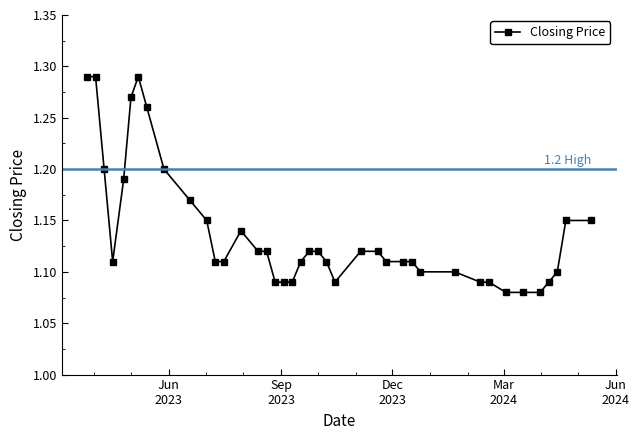

What is the sum of all values?

45.5